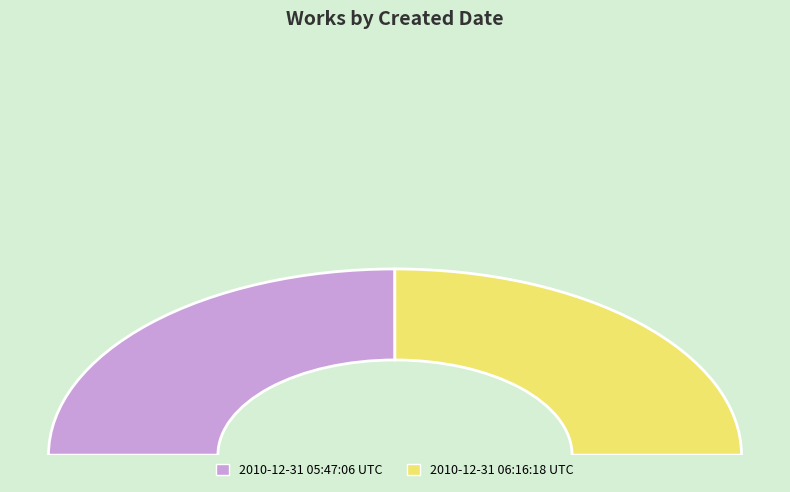

True or false: 2010-12-31 06:16:18 UTC accounts for 63% of the total.

False